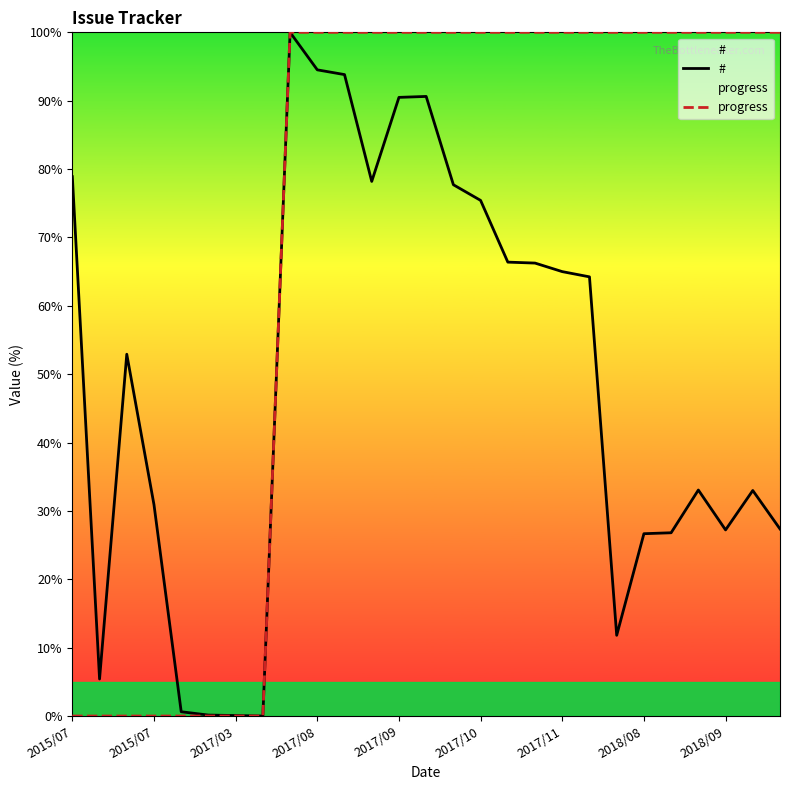

Which series has the largest range (max minus min)?

#